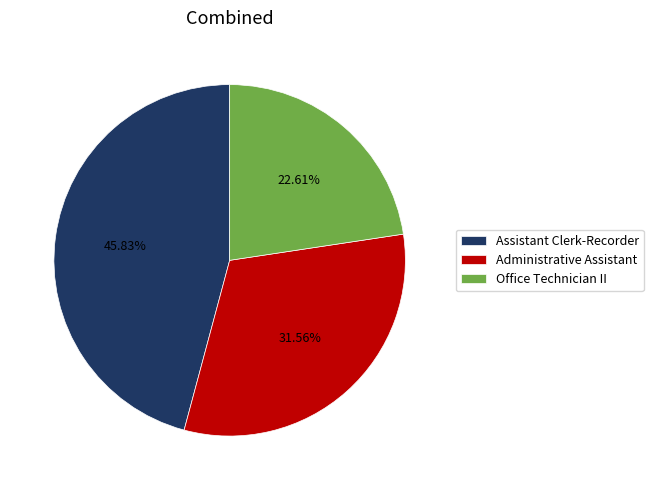

To the nearest percent, what is the average slice percentage?

33%